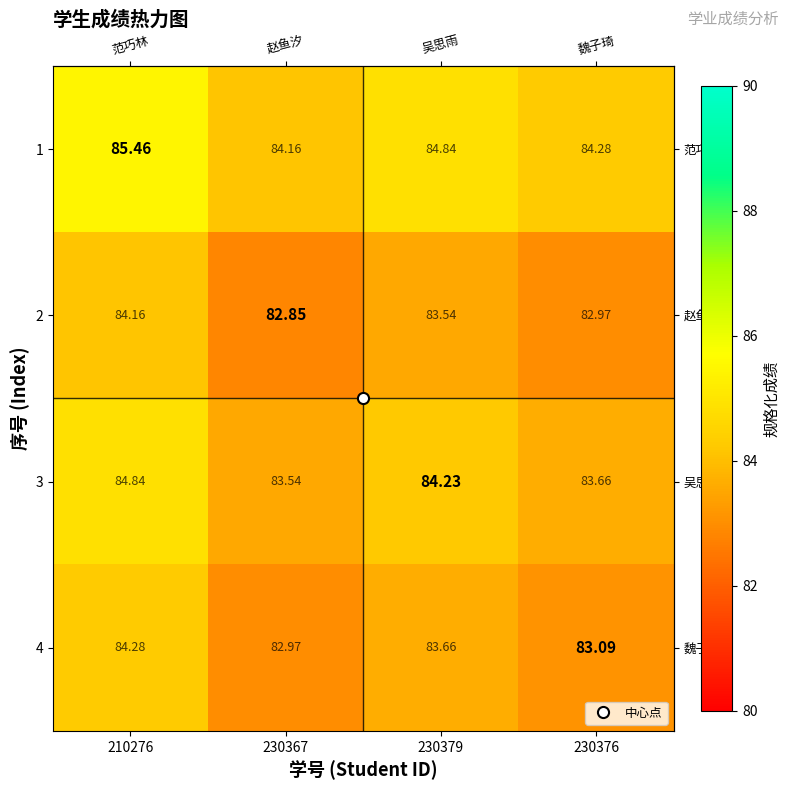

Is the value of 3 at 230367 greater than the value of 4 at 230379?

No